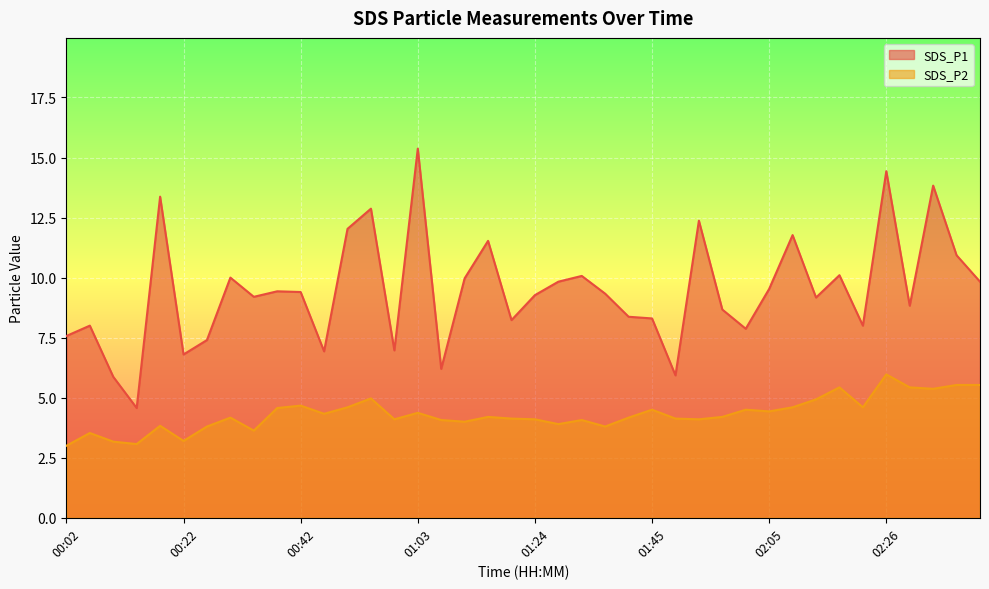

List the series in order of their peak value, highest first.

SDS_P1, SDS_P2